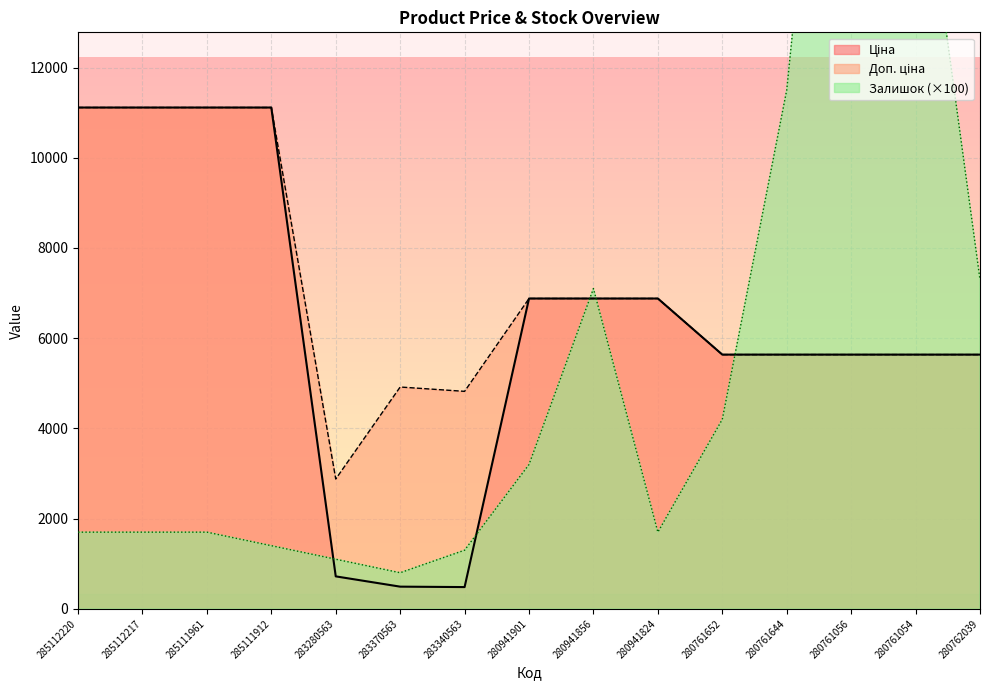

Which series has the largest range (max minus min)?

Залишок